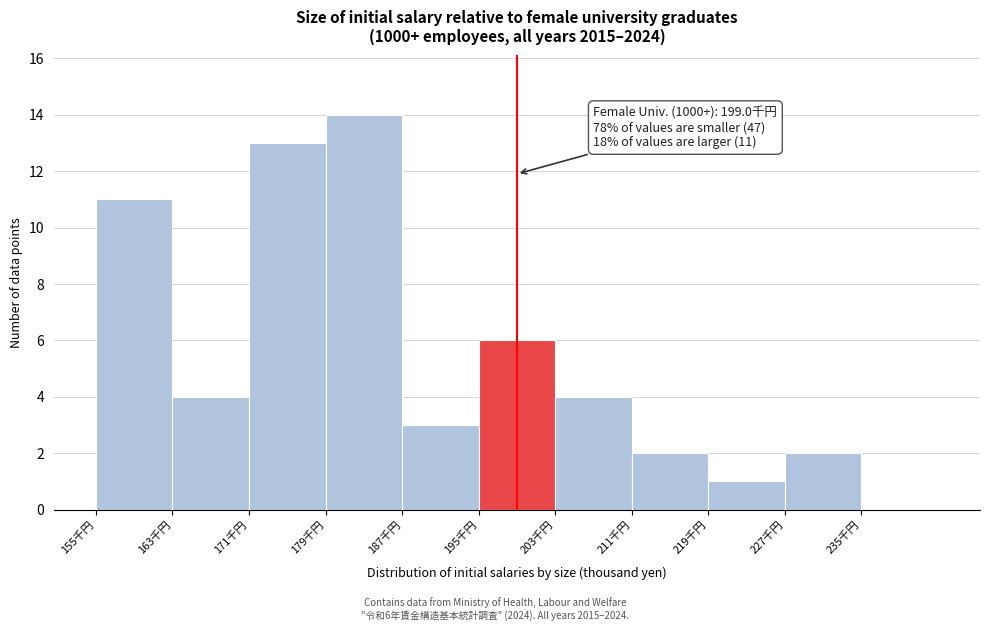

Which range on the x-axis has the tallest bar?

179 to 187